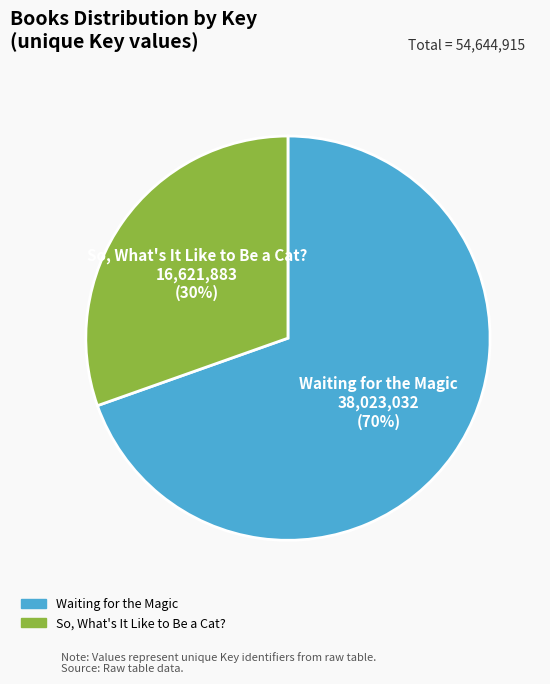

Between So, What's It Like to Be a Cat? and Waiting for the Magic, which is larger?

Waiting for the Magic